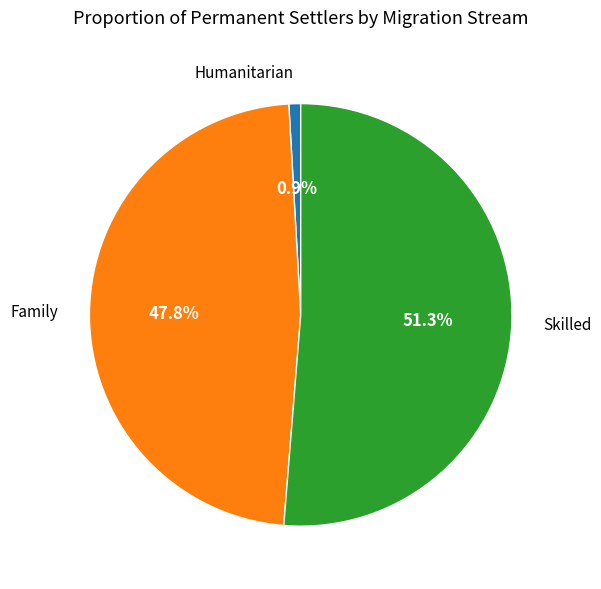

To the nearest percent, what is the difference between the largest and smallest slice percentages?

50%